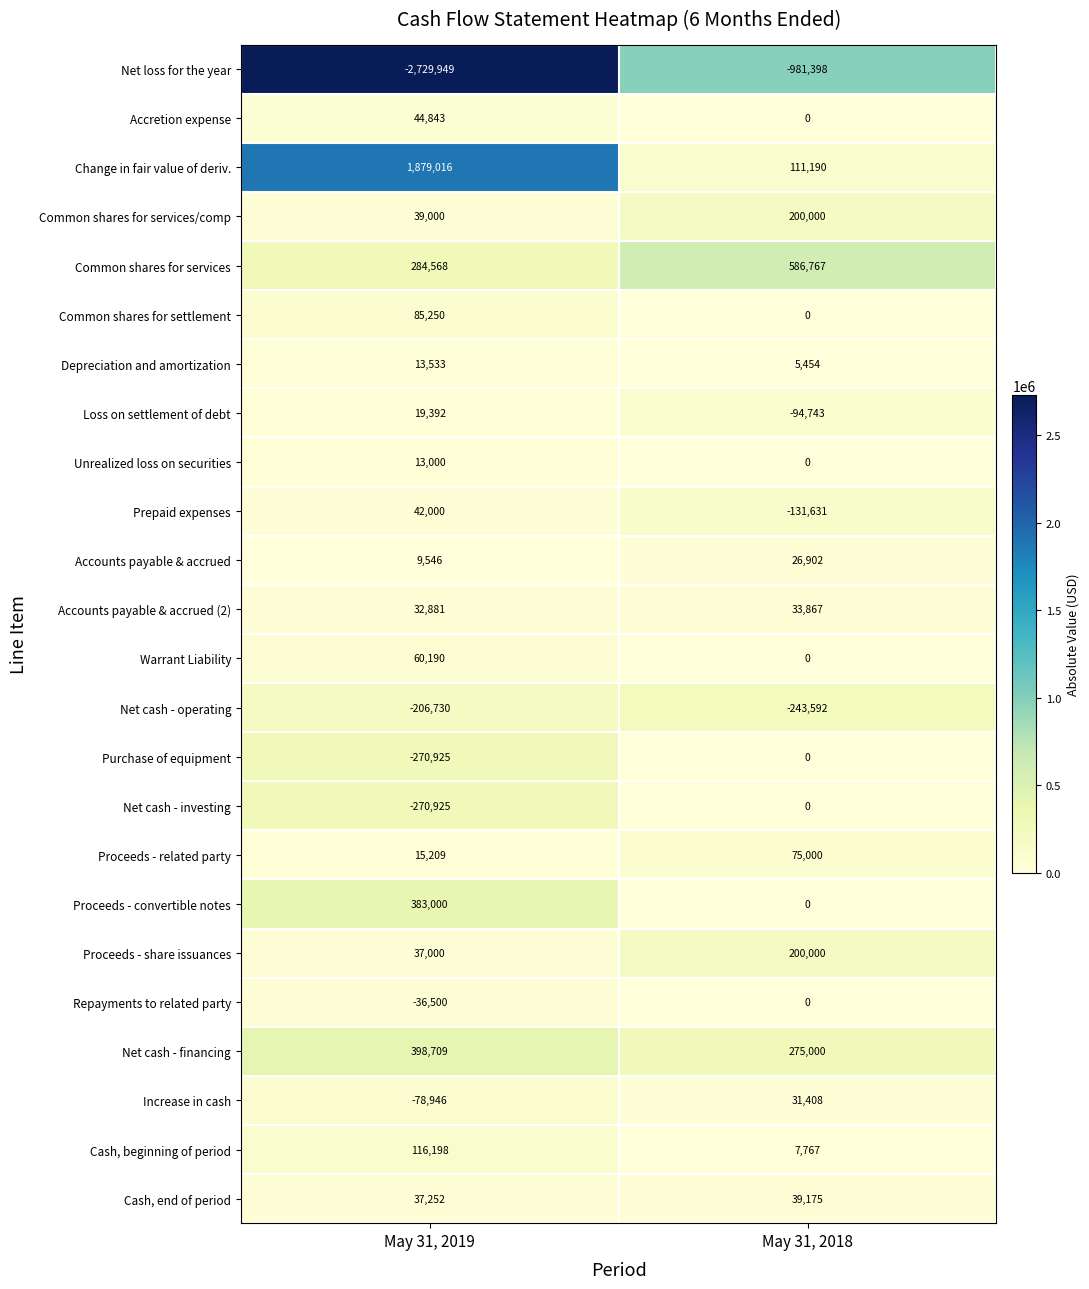

What is the difference between the maximum and minimum values in the Warrant Liability series?

60190